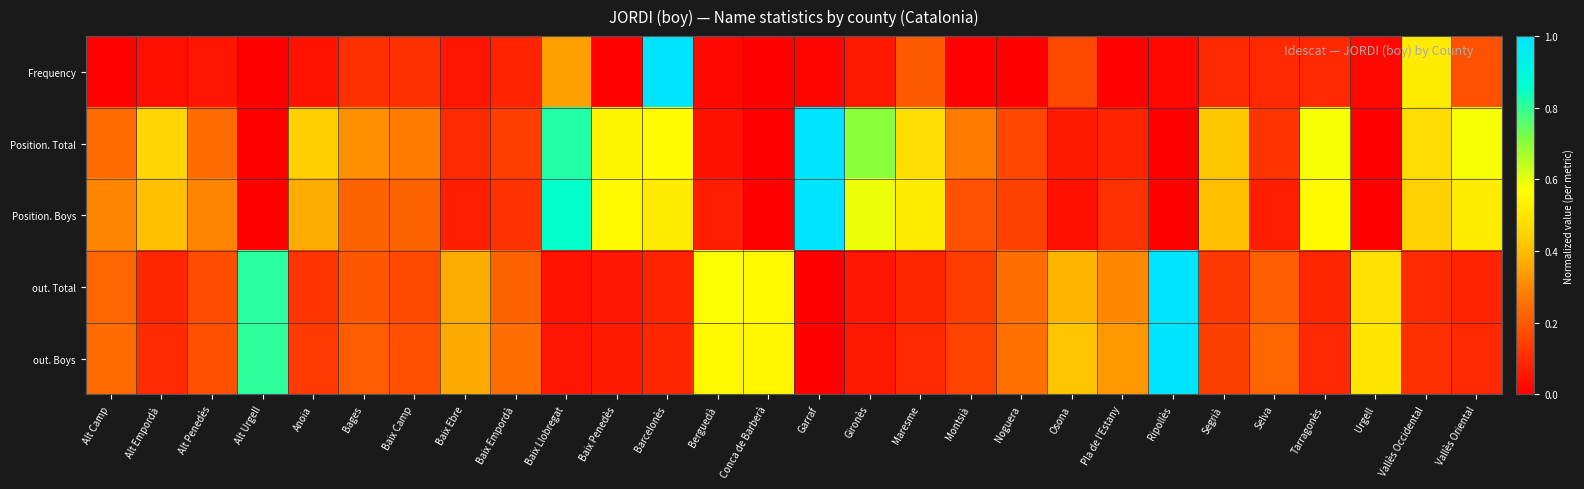

Reading left to right, transcribe all the data shown in this chart.

Frequency: Alt Camp=0.0	Alt Empordà=0.0	Alt Penedès=0.1	Alt Urgell=0.0	Anoia=0.0	Bages=0.1	Baix Camp=0.1	Baix Ebre=0.1	Baix Empordà=0.1	Baix Llobregat=0.3	Baix Penedès=0.0	Barcelonès=1.0	Berguedà=0.0	Conca de Barberà=0.0	Garraf=0.0	Gironès=0.1	Maresme=0.2	Montsià=0.0	Noguera=0.0	Osona=0.2	Pla de l'Estany=0.0	Ripollès=0.0	Segrià=0.1	Selva=0.1	Tarragonès=0.1	Urgell=0.0	Vallès Occidental=0.5	Vallès Oriental=0.2
Position. Total: Alt Camp=0.2	Alt Empordà=0.5	Alt Penedès=0.2	Alt Urgell=0.0	Anoia=0.4	Bages=0.3	Baix Camp=0.3	Baix Ebre=0.1	Baix Empordà=0.1	Baix Llobregat=0.8	Baix Penedès=0.5	Barcelonès=0.6	Berguedà=0.0	Conca de Barberà=0.0	Garraf=1.0	Gironès=0.7	Maresme=0.5	Montsià=0.3	Noguera=0.2	Osona=0.1	Pla de l'Estany=0.1	Ripollès=0.0	Segrià=0.4	Selva=0.1	Tarragonès=0.6	Urgell=0.0	Vallès Occidental=0.5	Vallès Oriental=0.6
Position. Boys: Alt Camp=0.3	Alt Empordà=0.4	Alt Penedès=0.3	Alt Urgell=0.0	Anoia=0.4	Bages=0.2	Baix Camp=0.2	Baix Ebre=0.1	Baix Empordà=0.1	Baix Llobregat=0.9	Baix Penedès=0.6	Barcelonès=0.5	Berguedà=0.1	Conca de Barberà=0.0	Garraf=1.0	Gironès=0.6	Maresme=0.5	Montsià=0.2	Noguera=0.1	Osona=0.0	Pla de l'Estany=0.1	Ripollès=0.0	Segrià=0.4	Selva=0.1	Tarragonès=0.6	Urgell=0.0	Vallès Occidental=0.4	Vallès Oriental=0.5
out. Total: Alt Camp=0.2	Alt Empordà=0.1	Alt Penedès=0.2	Alt Urgell=0.8	Anoia=0.1	Bages=0.2	Baix Camp=0.2	Baix Ebre=0.4	Baix Empordà=0.2	Baix Llobregat=0.0	Baix Penedès=0.1	Barcelonès=0.1	Berguedà=0.6	Conca de Barberà=0.6	Garraf=0.0	Gironès=0.1	Maresme=0.1	Montsià=0.1	Noguera=0.2	Osona=0.4	Pla de l'Estany=0.3	Ripollès=1.0	Segrià=0.1	Selva=0.2	Tarragonès=0.1	Urgell=0.5	Vallès Occidental=0.1	Vallès Oriental=0.1
out. Boys: Alt Camp=0.2	Alt Empordà=0.1	Alt Penedès=0.2	Alt Urgell=0.8	Anoia=0.1	Bages=0.2	Baix Camp=0.2	Baix Ebre=0.4	Baix Empordà=0.2	Baix Llobregat=0.1	Baix Penedès=0.1	Barcelonès=0.1	Berguedà=0.6	Conca de Barberà=0.5	Garraf=0.0	Gironès=0.1	Maresme=0.1	Montsià=0.2	Noguera=0.2	Osona=0.4	Pla de l'Estany=0.3	Ripollès=1.0	Segrià=0.1	Selva=0.2	Tarragonès=0.1	Urgell=0.5	Vallès Occidental=0.1	Vallès Oriental=0.1